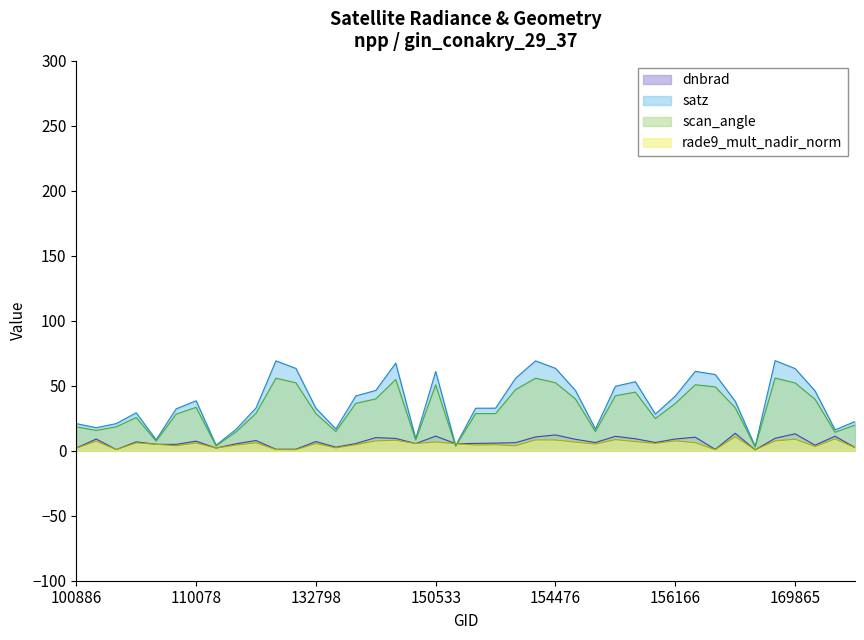

What are all the series names shown in the legend?

dnbrad, satz, scan_angle, rade9_mult_nadir_norm